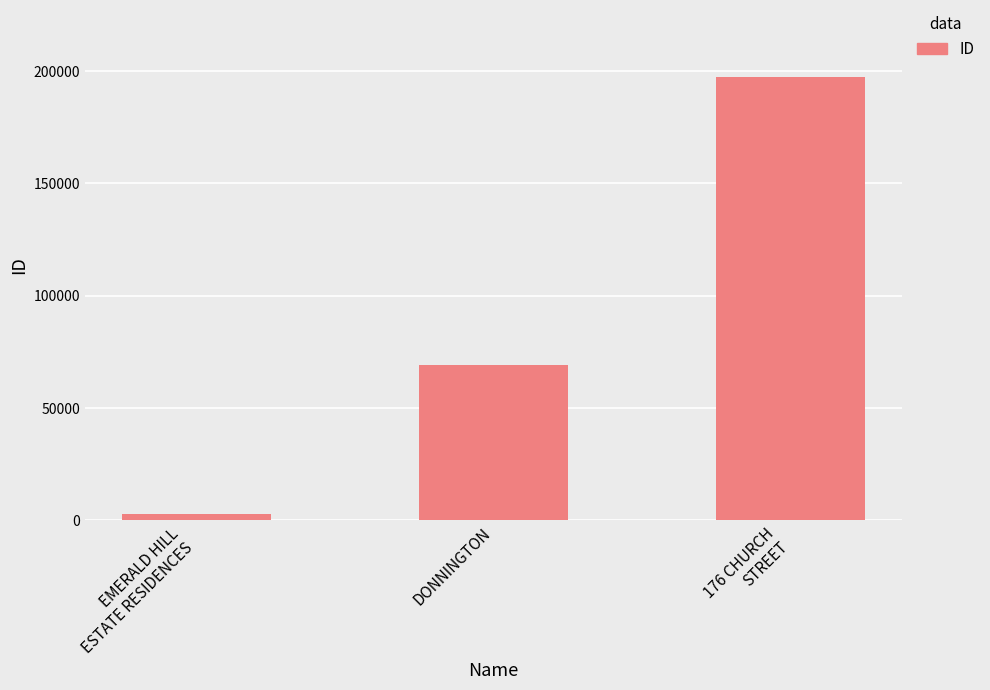

List the labels in order of value, largest first.

176 CHURCH
STREET, DONNINGTON, EMERALD HILL
ESTATE RESIDENCES